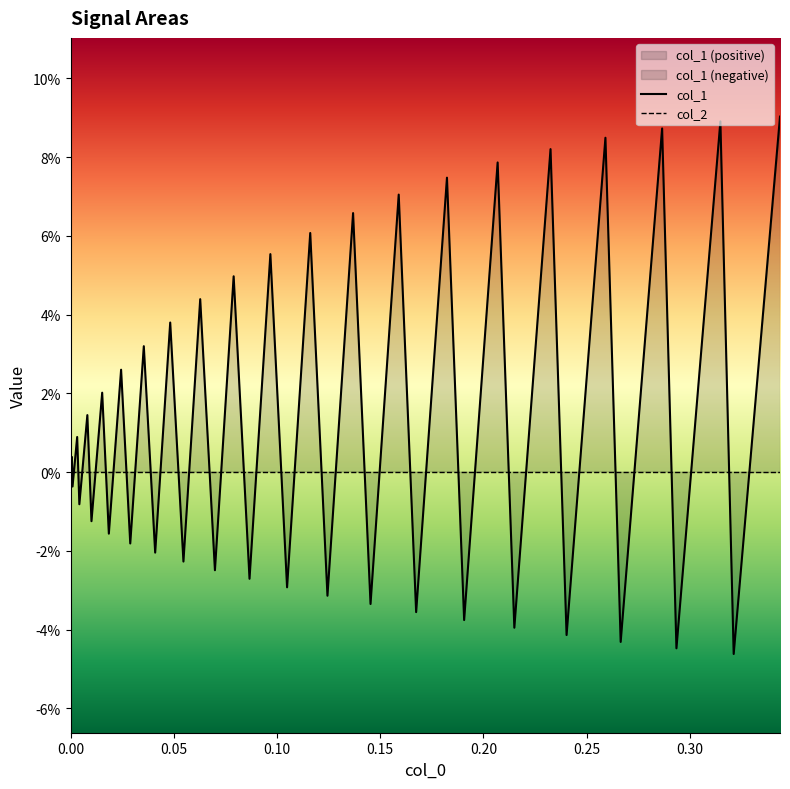

In col_1, how many points are higher than both neighbors (excluding endpoints)?

19